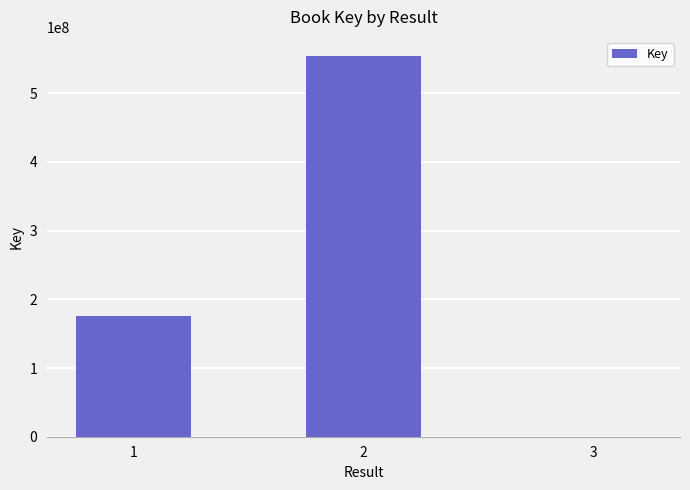

Reading right to left, list all the values displayed in this chart.

317722	554149258	175191071